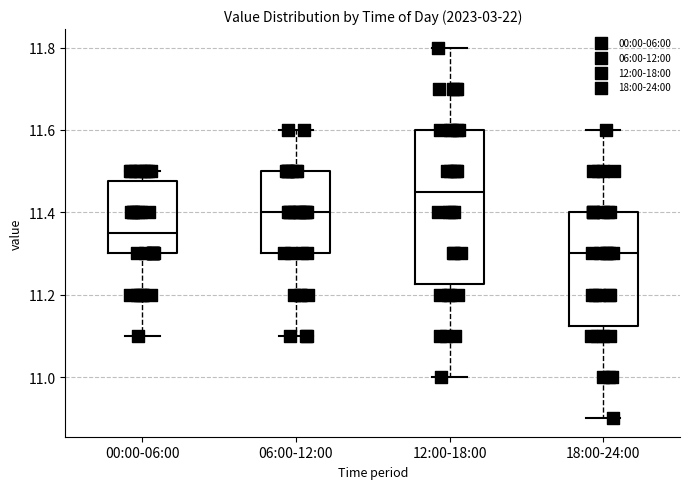

Which box is the tallest, from its lower edge to its upper edge?

12:00-18:00